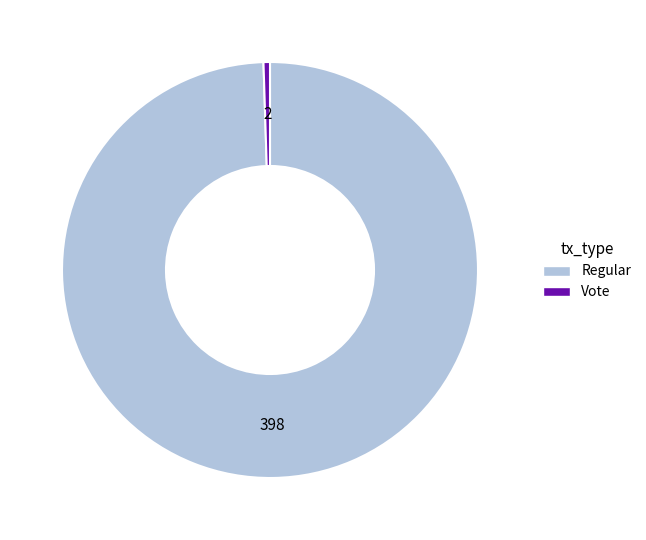

Rank the categories by value from lowest to highest.

Vote, Regular